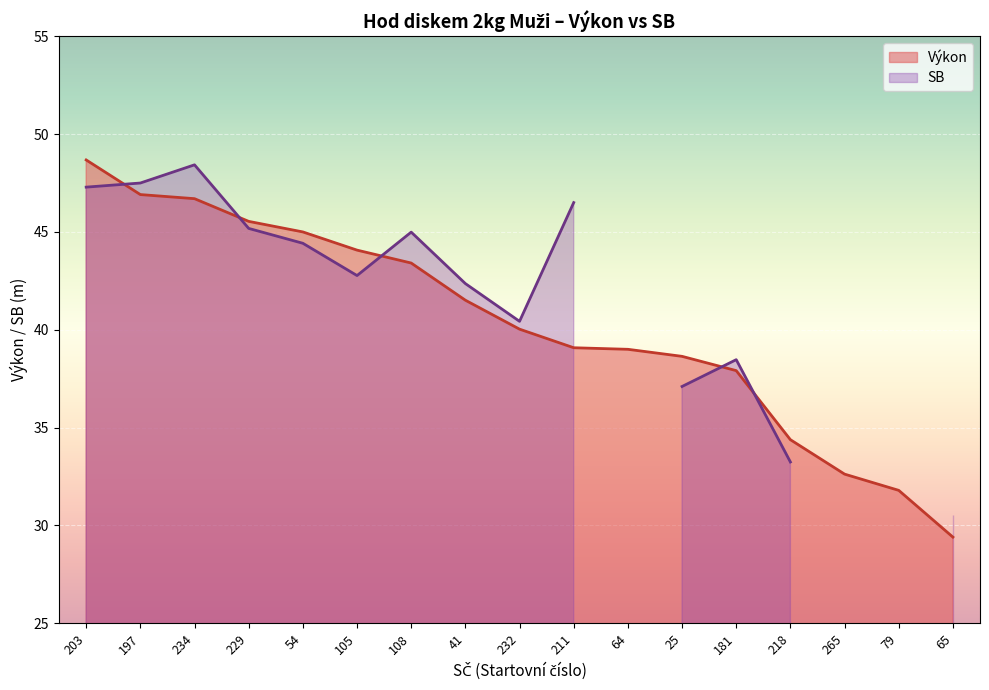

The Výkon series shows 45.0 at 54. True or false?

True